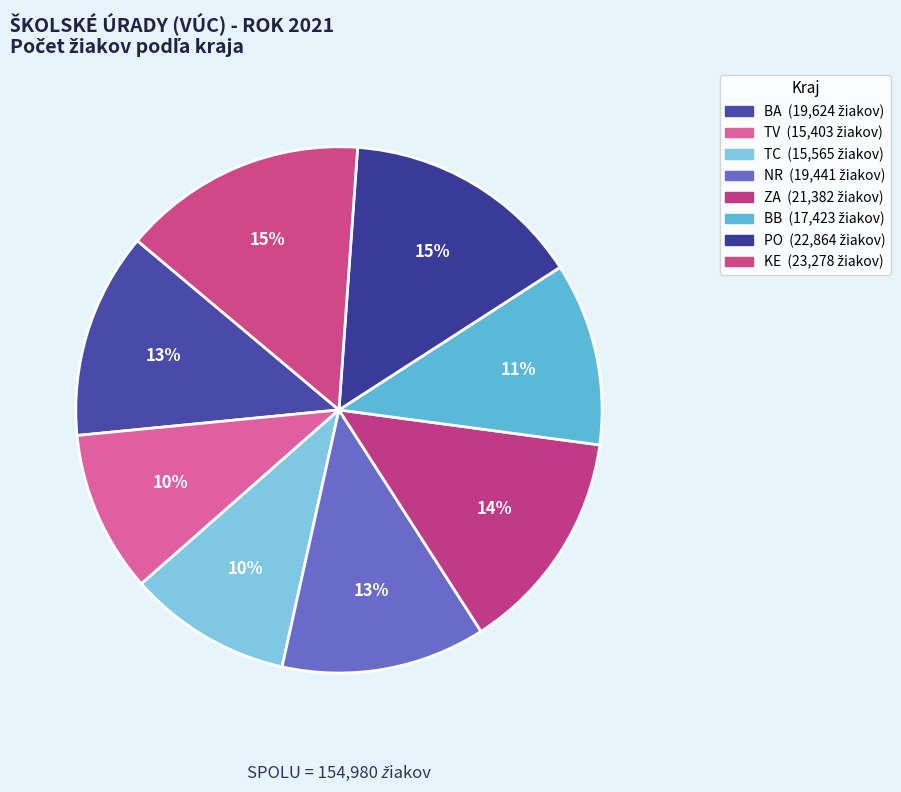

What is the ratio of the value at BB to the value at TC?

1.1